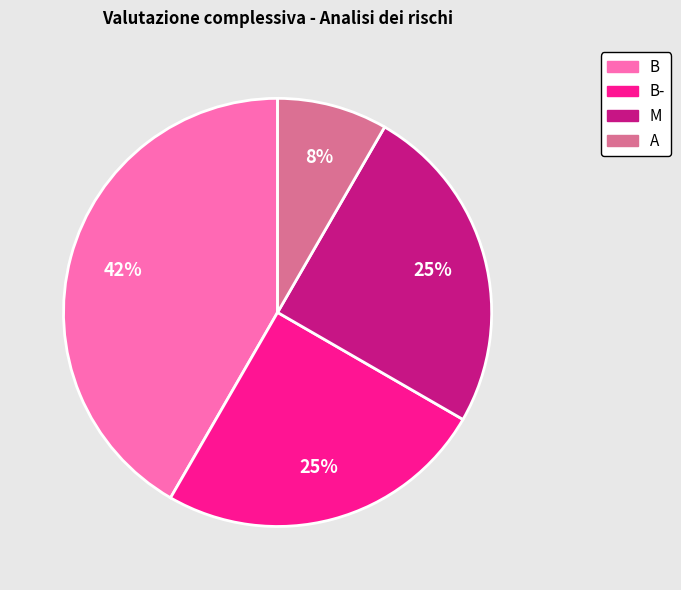

How many slices are in this pie chart?

4